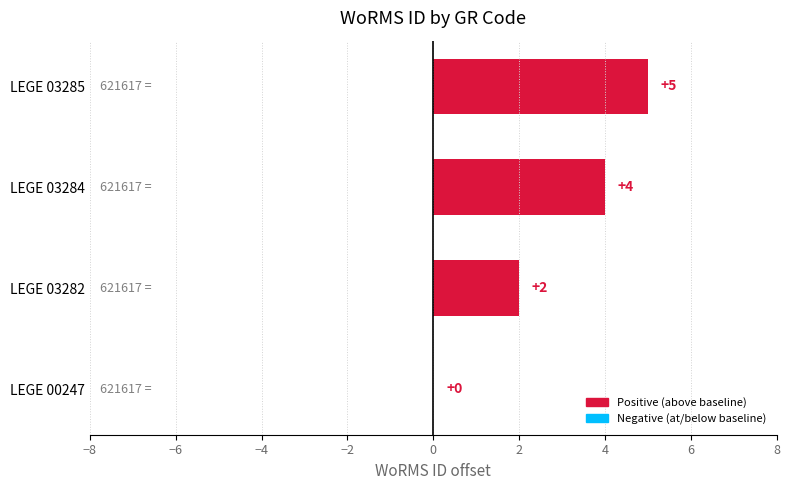

At which label is the value closest to 2?

LEGE 03282